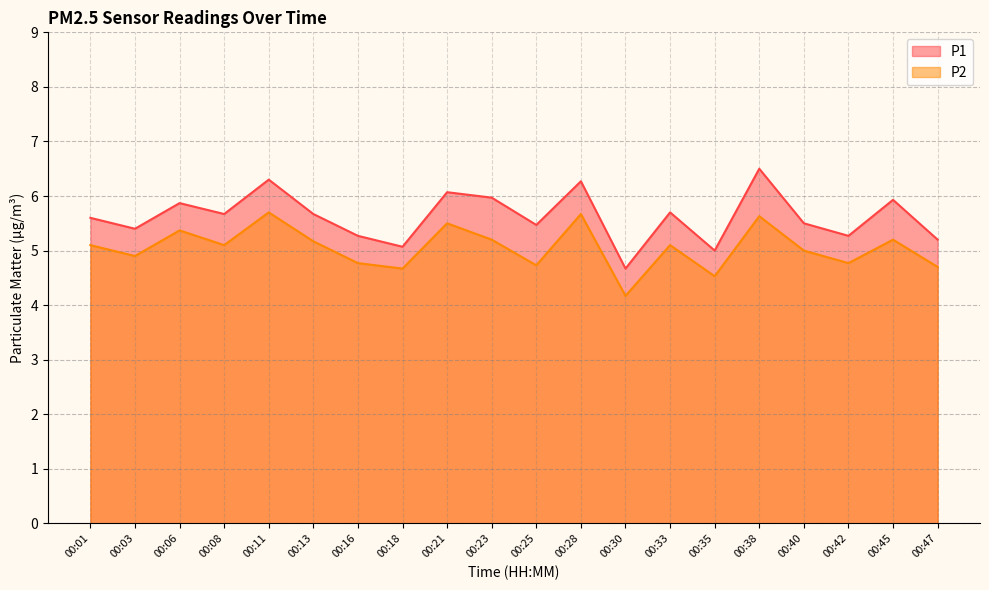

What is the difference between the P1 values at 00:33 and 00:25?

0.2